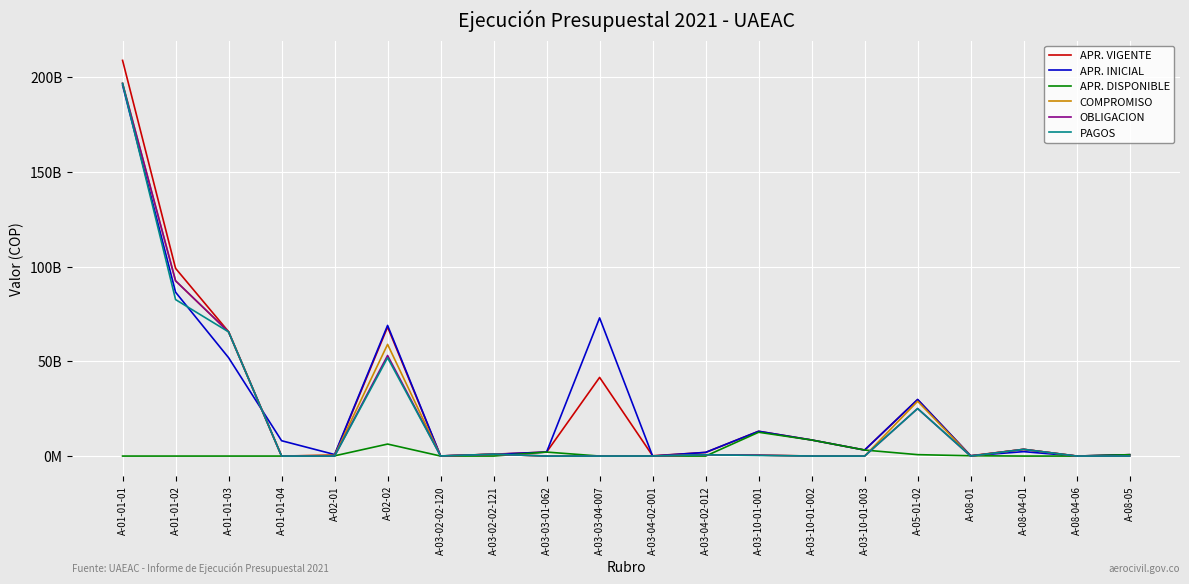

What is the maximum value shown in the chart?

208935277732.0